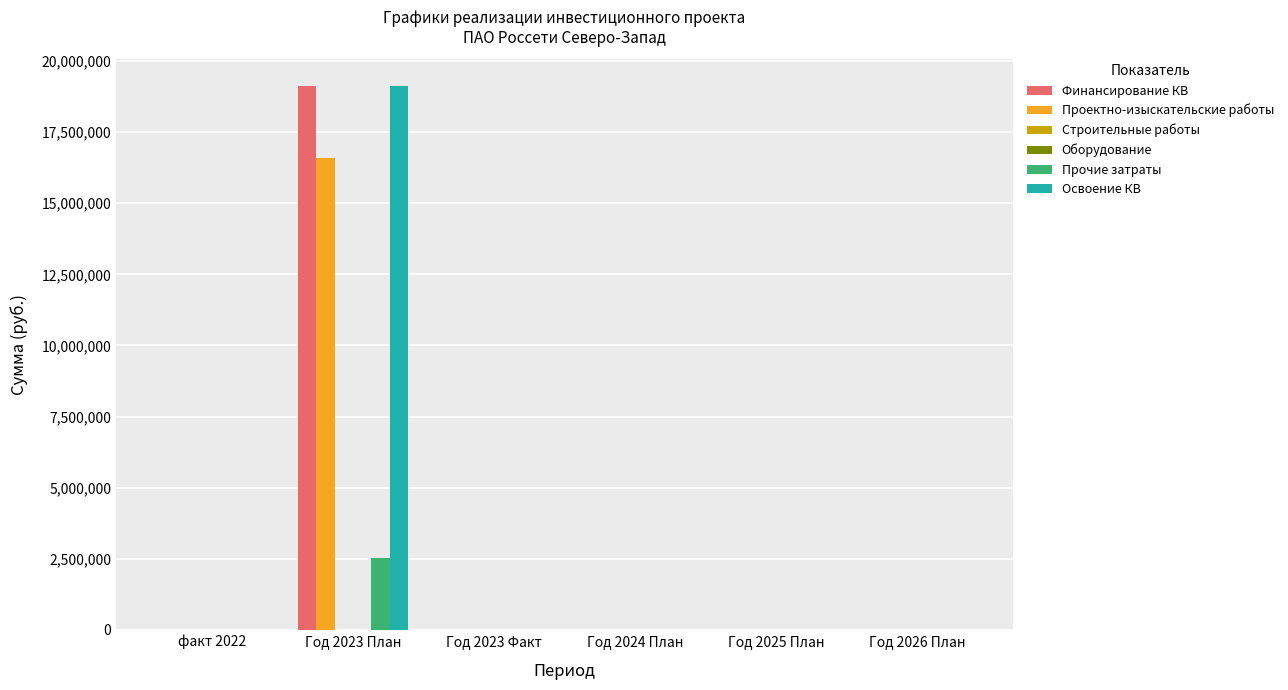

At which label does Оборудование reach its peak?

факт 2022